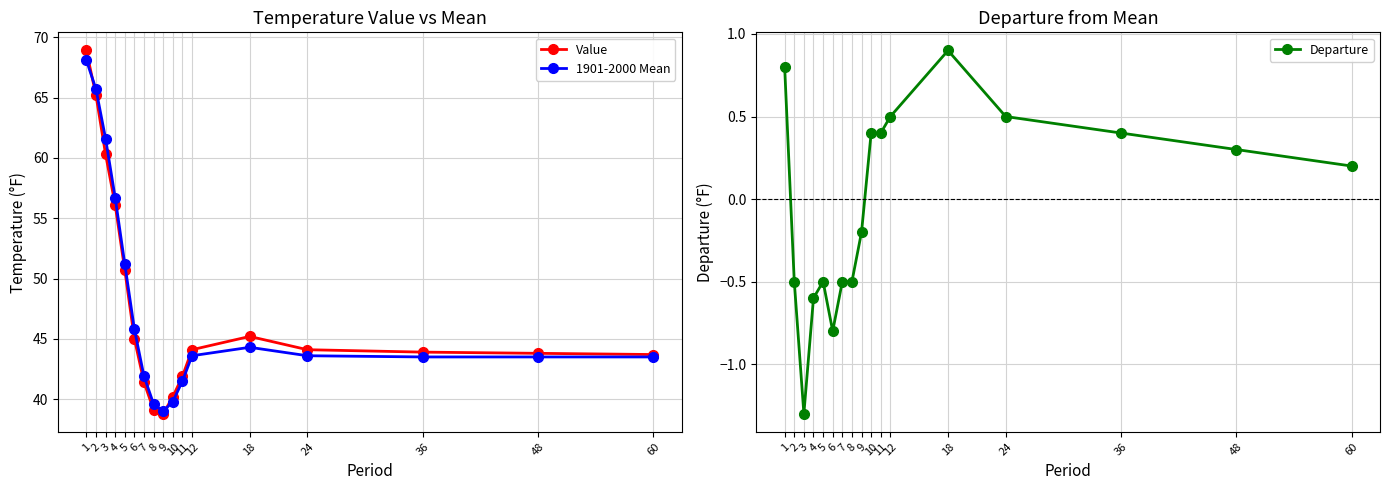

In Value, how many points are lower than both neighbors (excluding endpoints)?

1